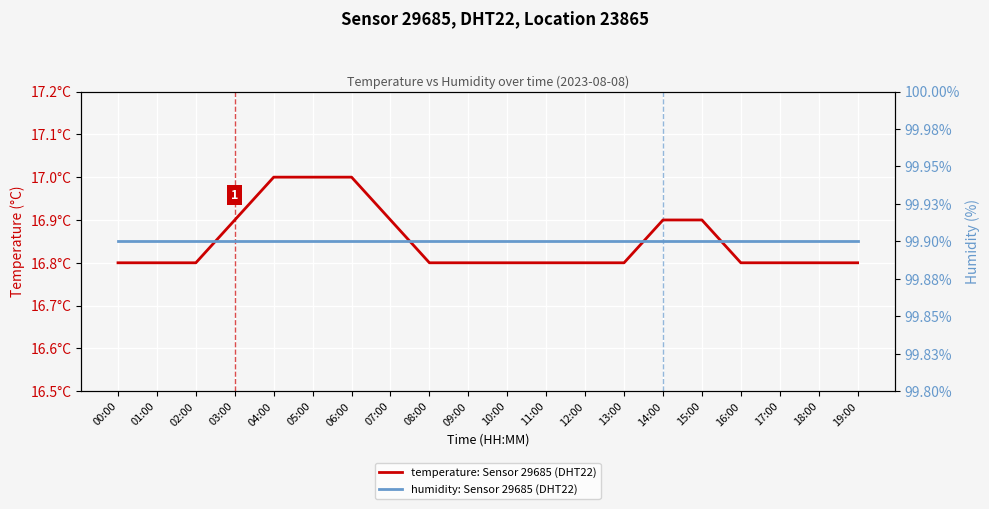

Is it true that temperature: Sensor 29685 (DHT22) equals 9.2 at 02:00?

False